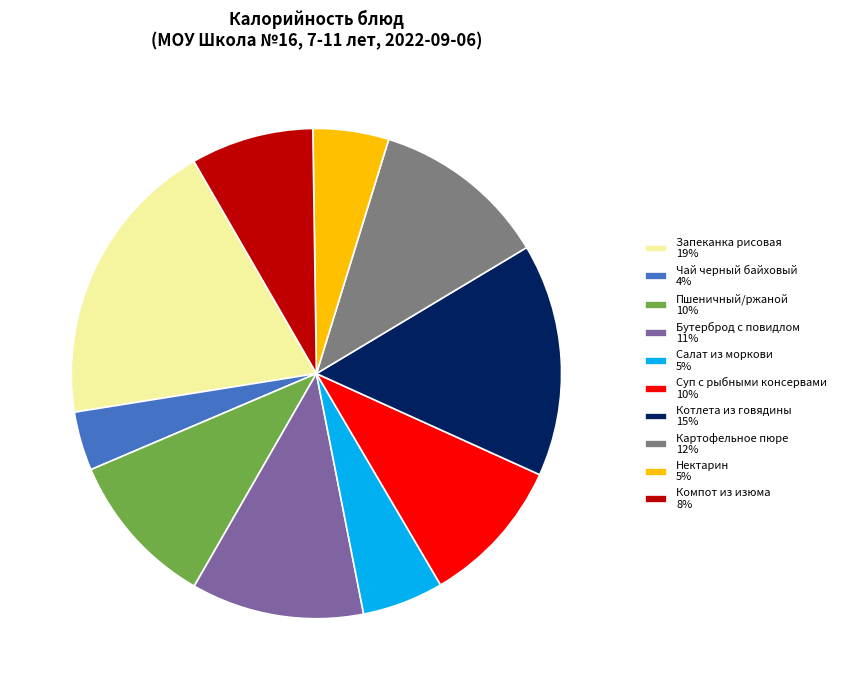

The Картофельное пюре 12% slice represents 12% of the pie. True or false?

True